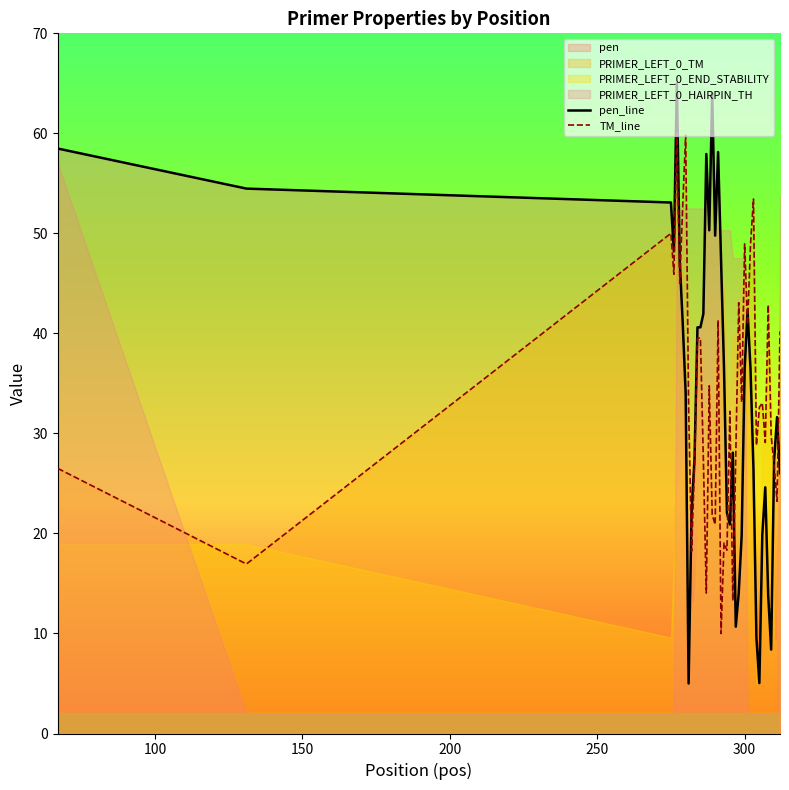

What is the highest value of the TM_line series?

60.0